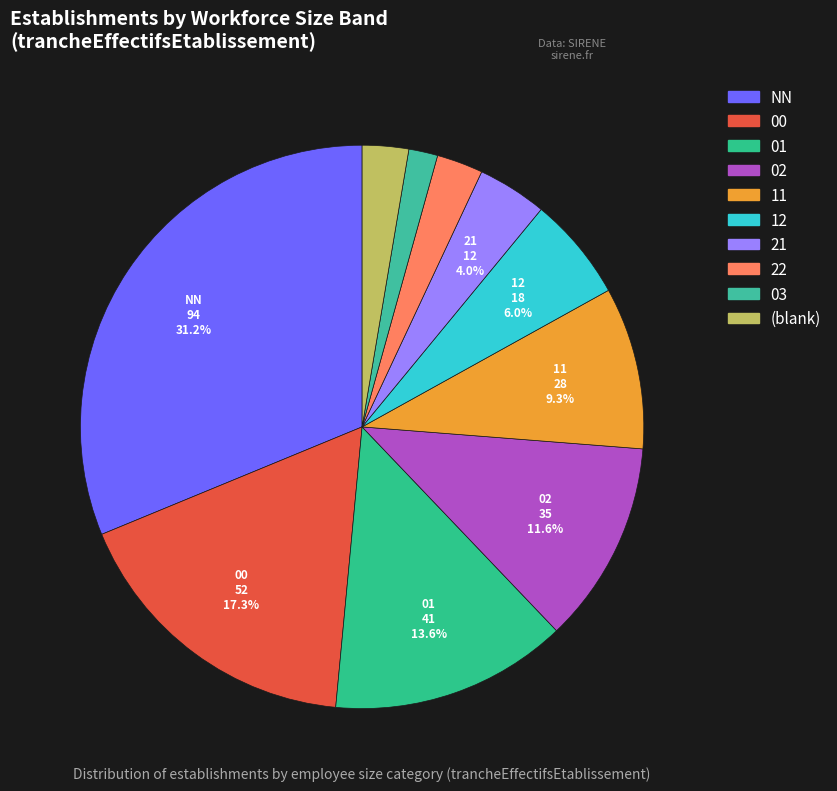

Is there any slice that represents more than half of the pie?

No